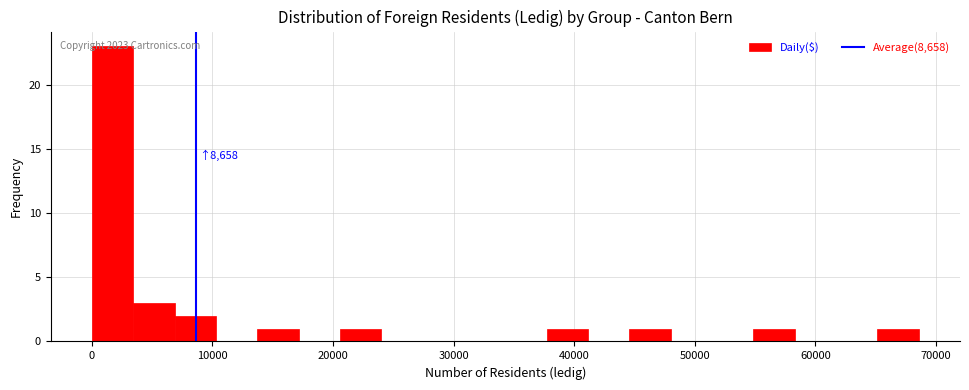

Read against the x-axis, roughly where is the centre of the tallest bar?

2000